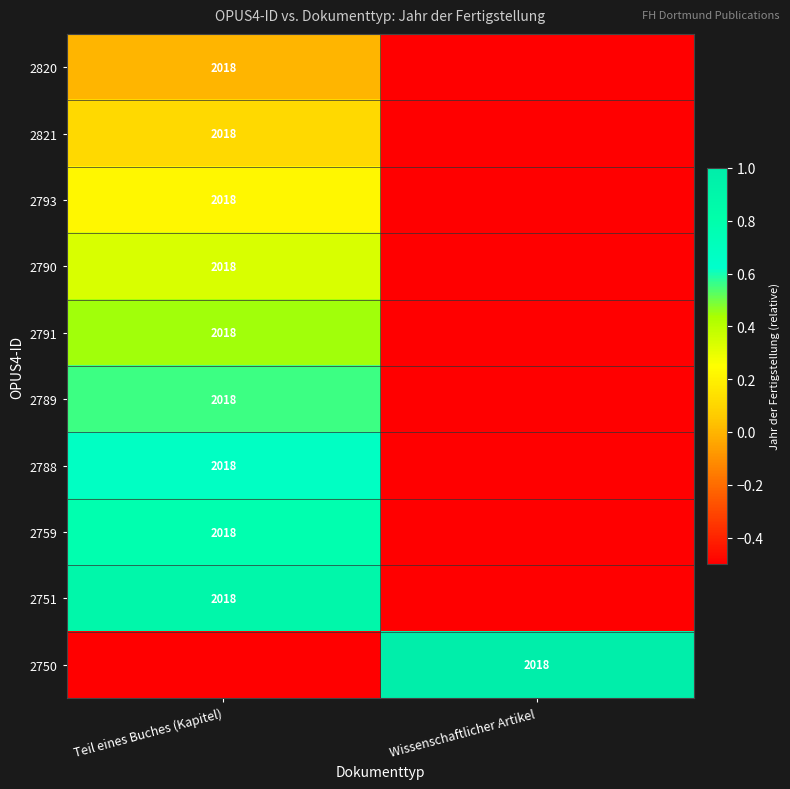

What is the difference between the highest and lowest values at Teil eines Buches (Kapitel)?

1.4